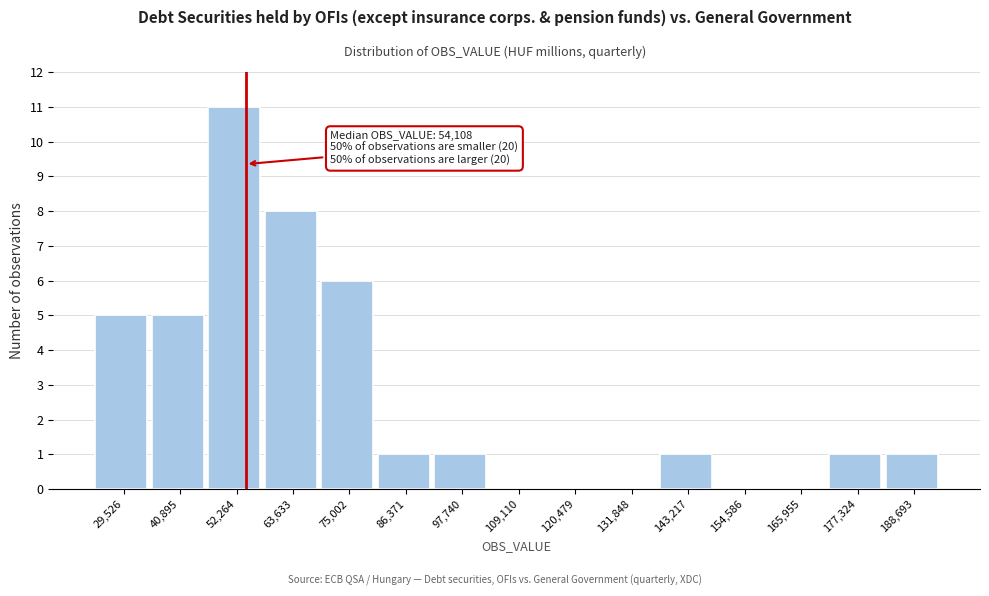

Over which range of the x-axis is the bar tallest?

46000 to 58000